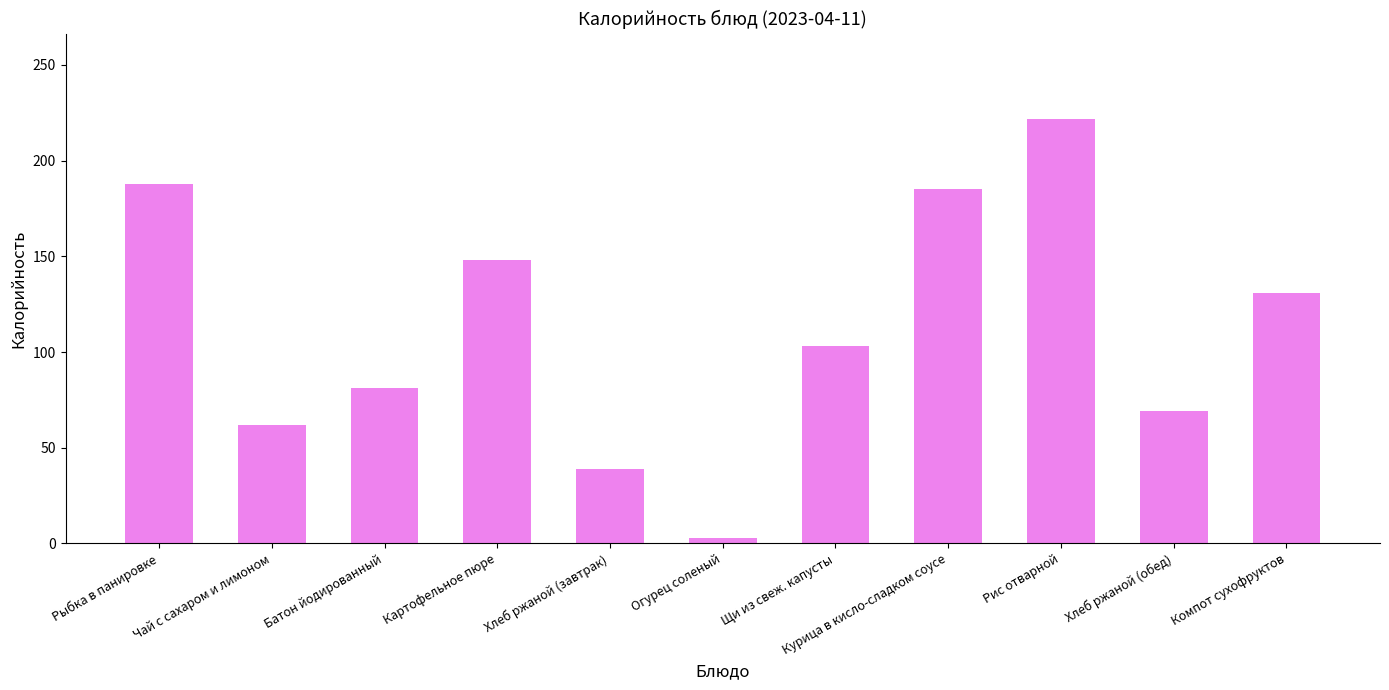

At which category does the chart reach its peak across all series?

Рис отварной